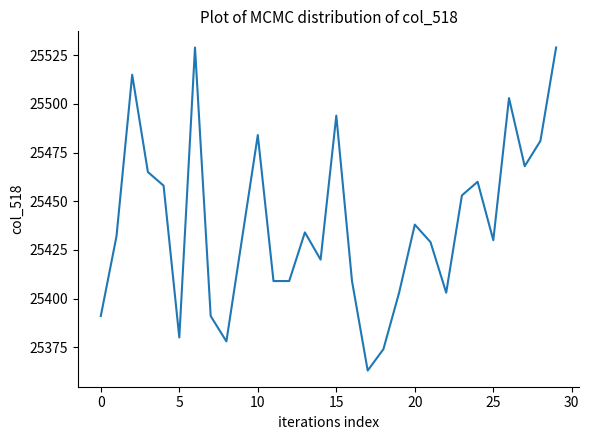

What is the greatest value displayed?

25529